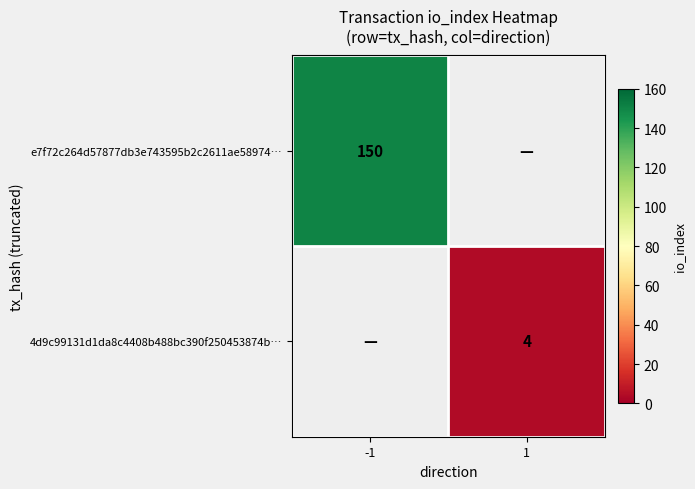

The e7f72c264d57877db3e743595b2c2611ae58974… series shows 240 at -1. True or false?

False